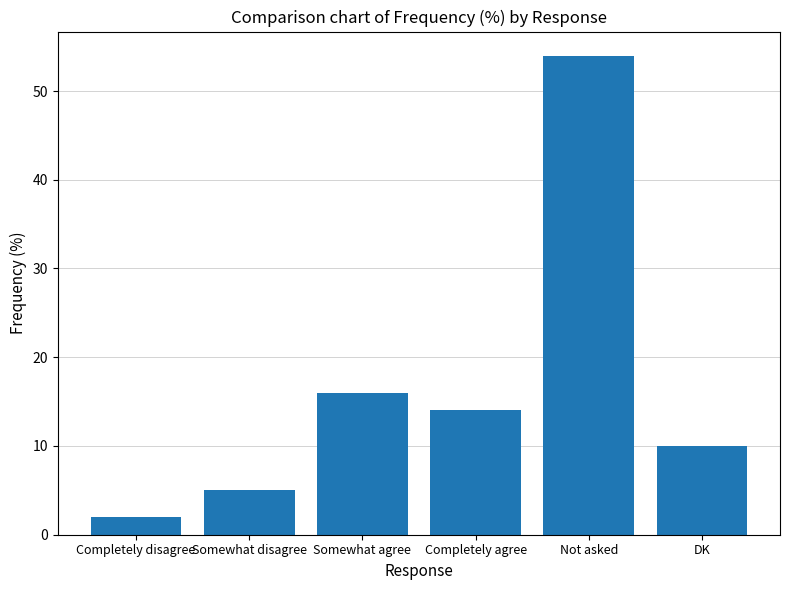

What is the label of the 2nd bar from the left?

Somewhat disagree